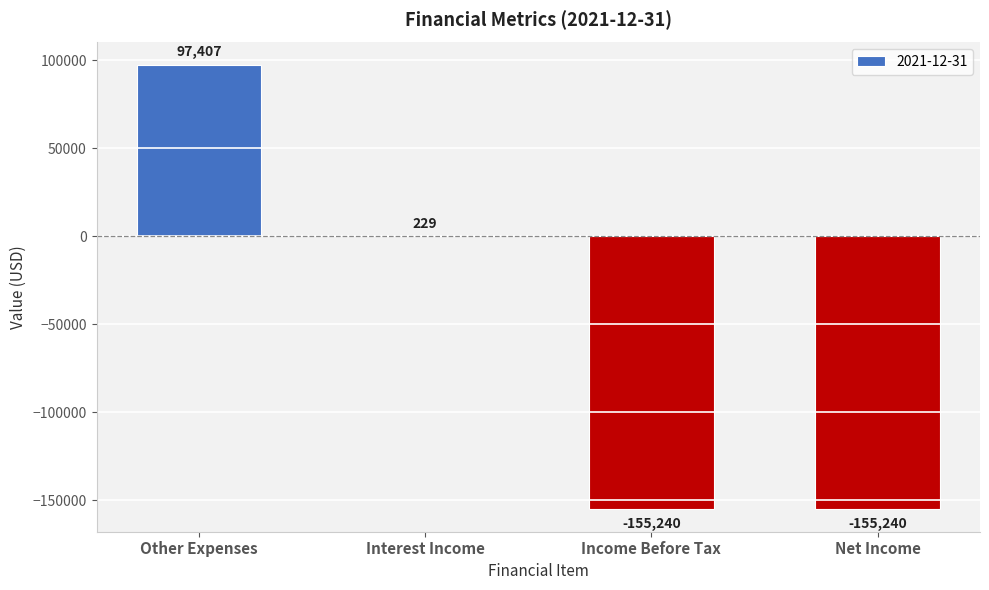

What is the sum of all values?

-212844